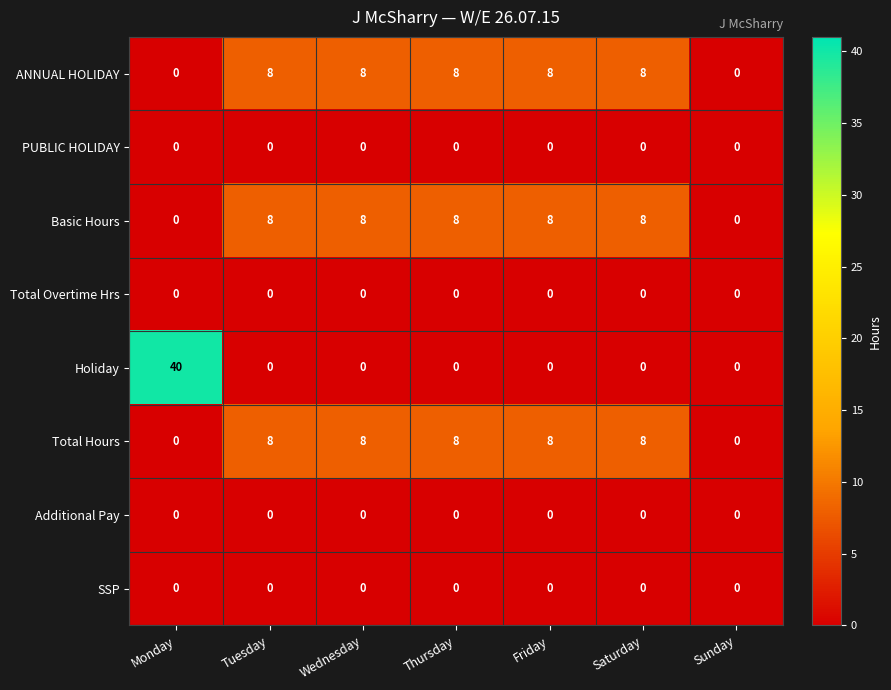

What is the difference between the maximum and minimum values in the ANNUAL HOLIDAY series?

8